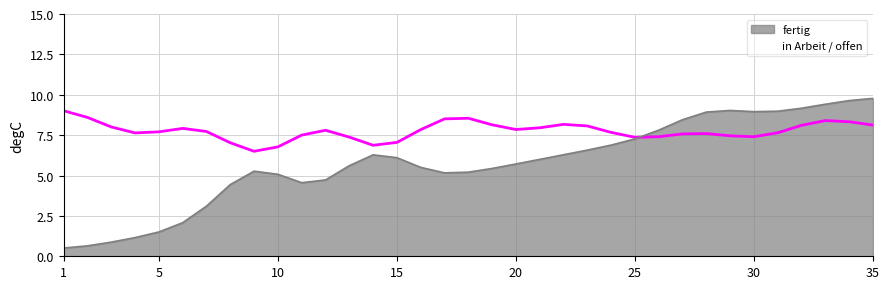

Which series has the largest total across all categories?

in Arbeit / offen